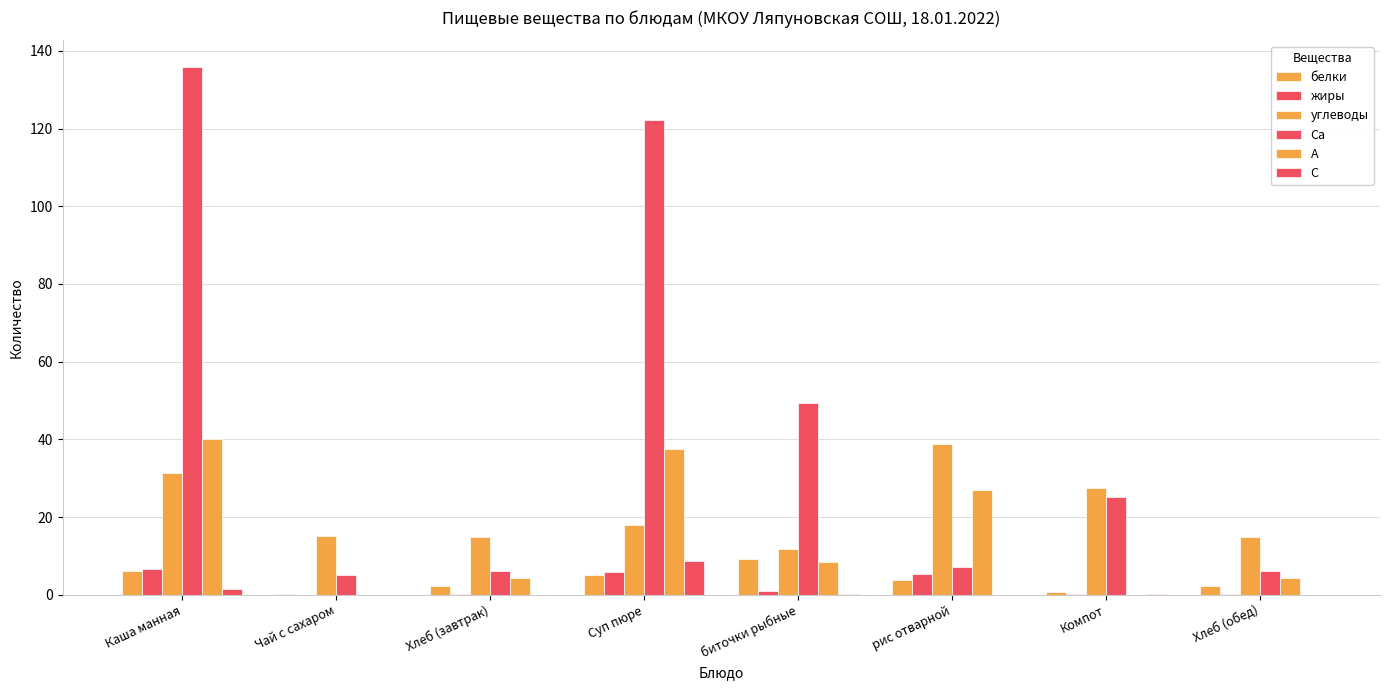

What is the sum of all белки values?

29.7